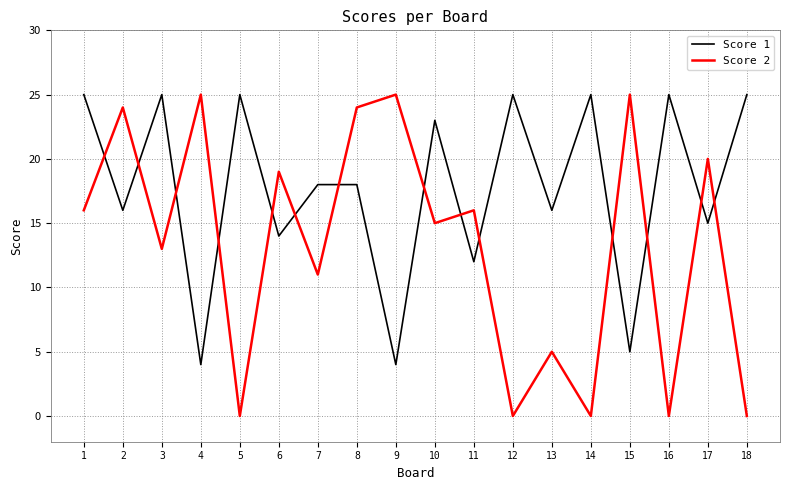

The value of Score 1 at 1 is 25. True or false?

True